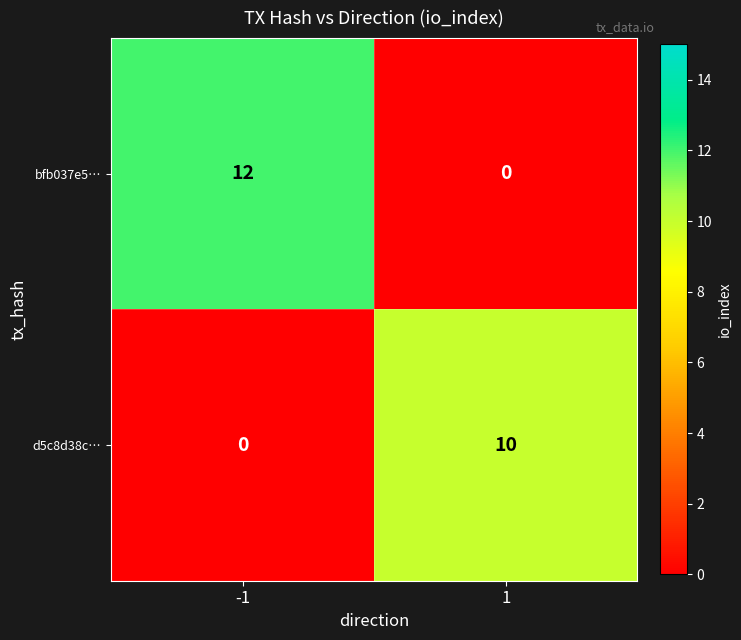

The bfb037e5… series shows 0 at 1. True or false?

True